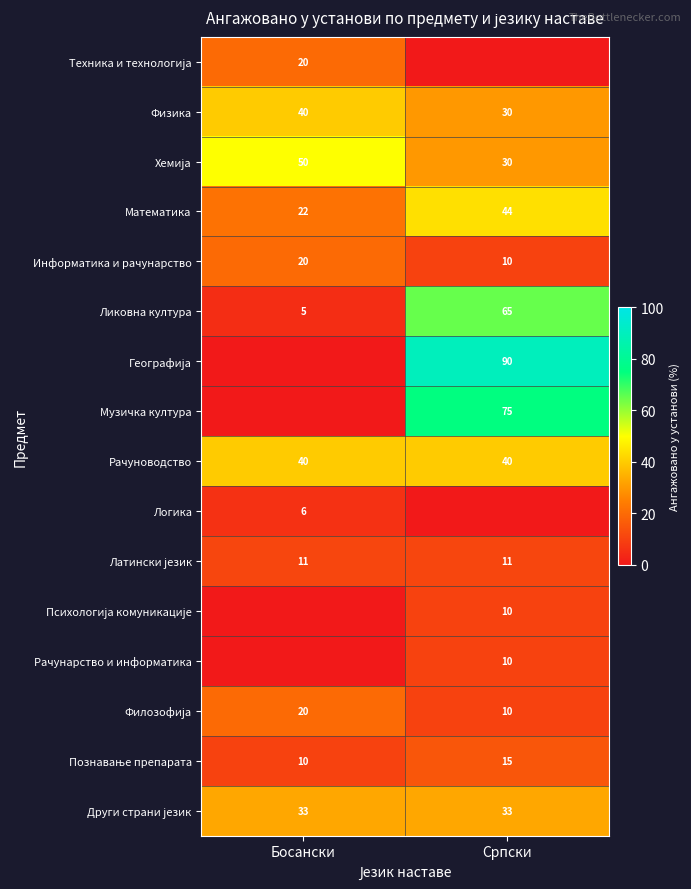

What is the minimum value for Физика?

30